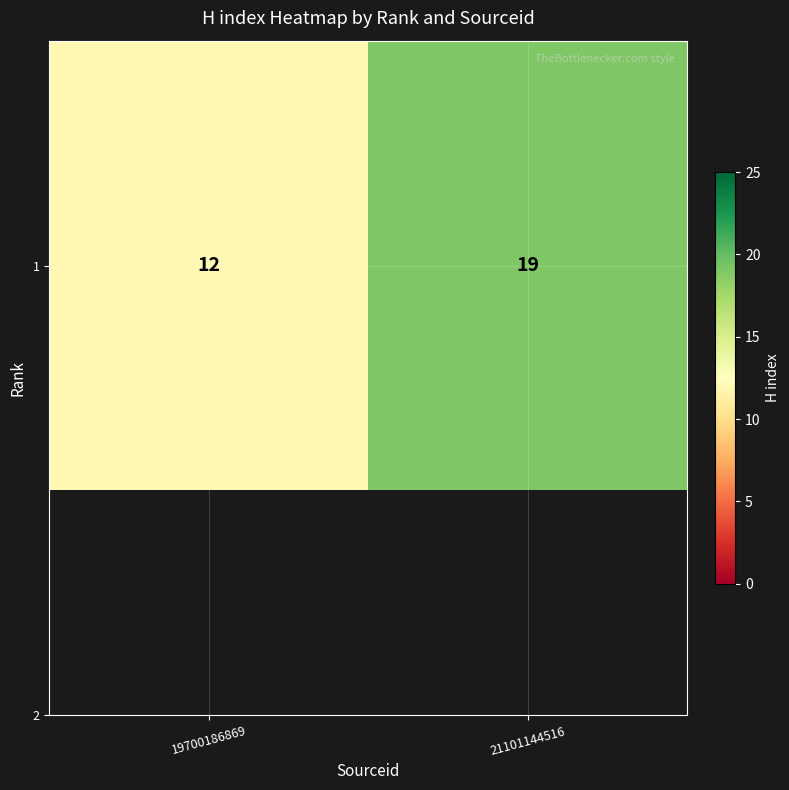

Rank the categories by value from lowest to highest.

19700186869, 21101144516